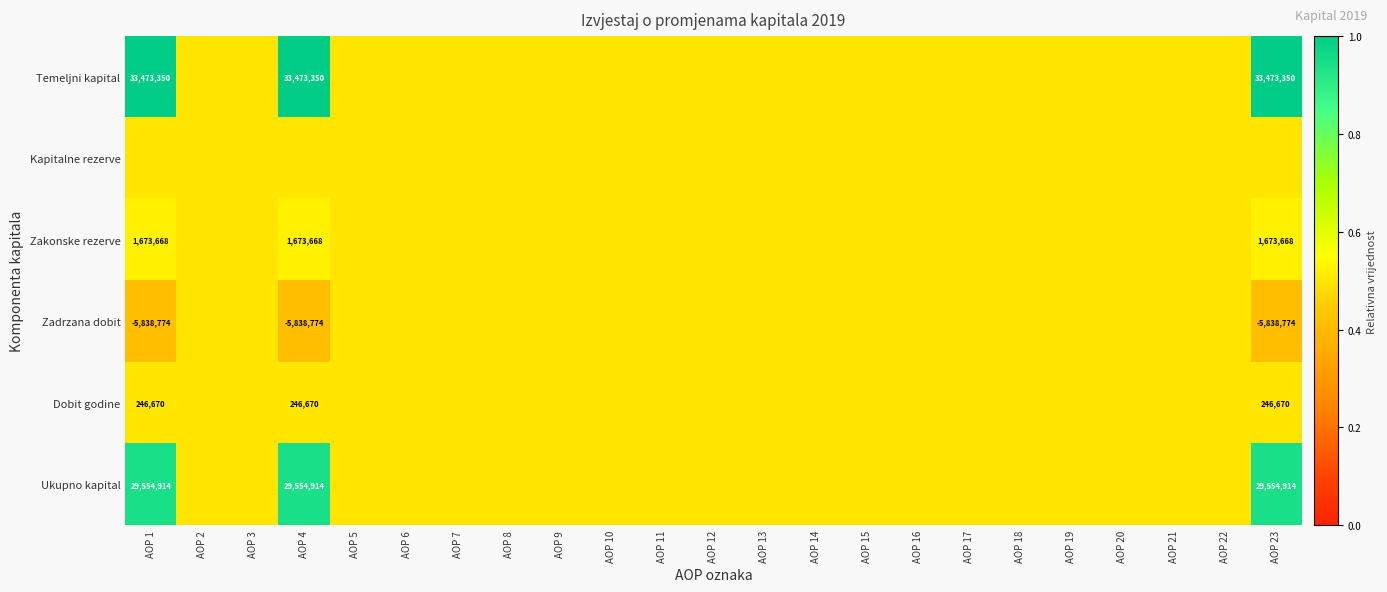

Is it true that Zakonske rezerve equals 0.8 at AOP 11?

False